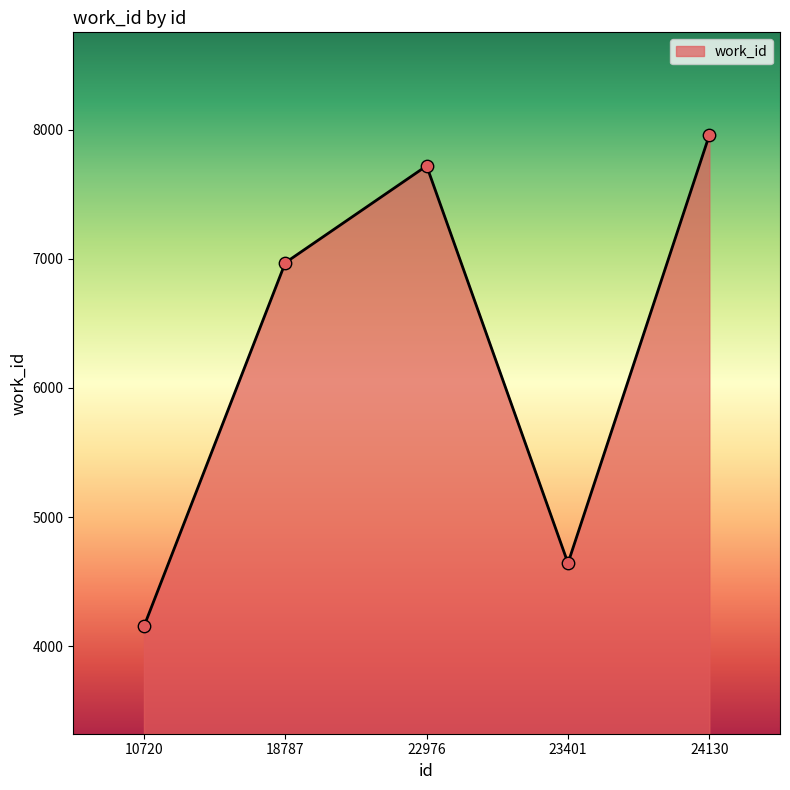

What is the change in value from 10720 to 18787?

+2816